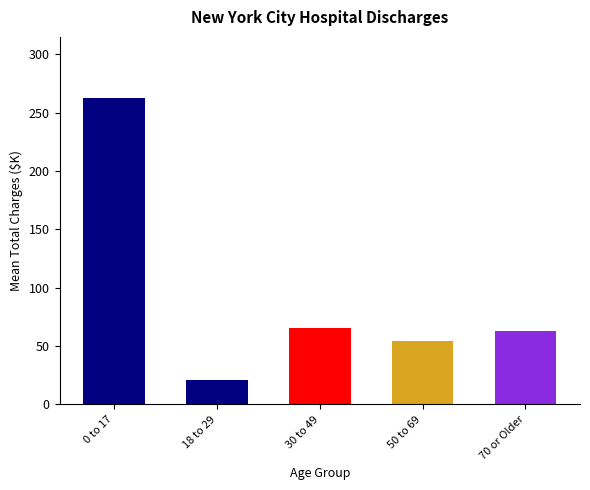

What is the smallest value displayed?

20.9